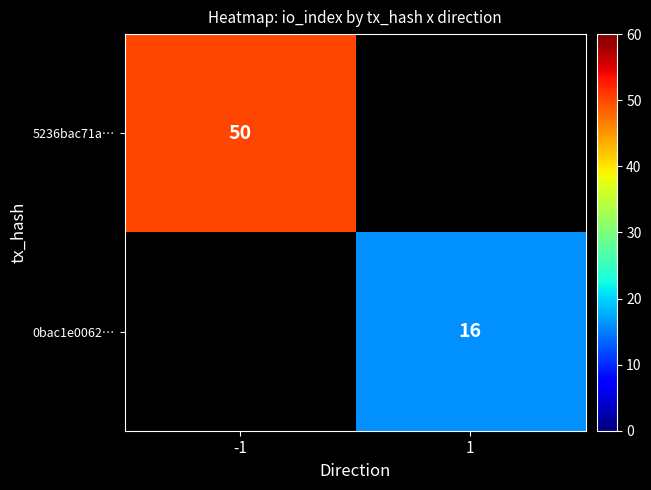

Is it true that 5236bac71a… equals 50 at -1?

True